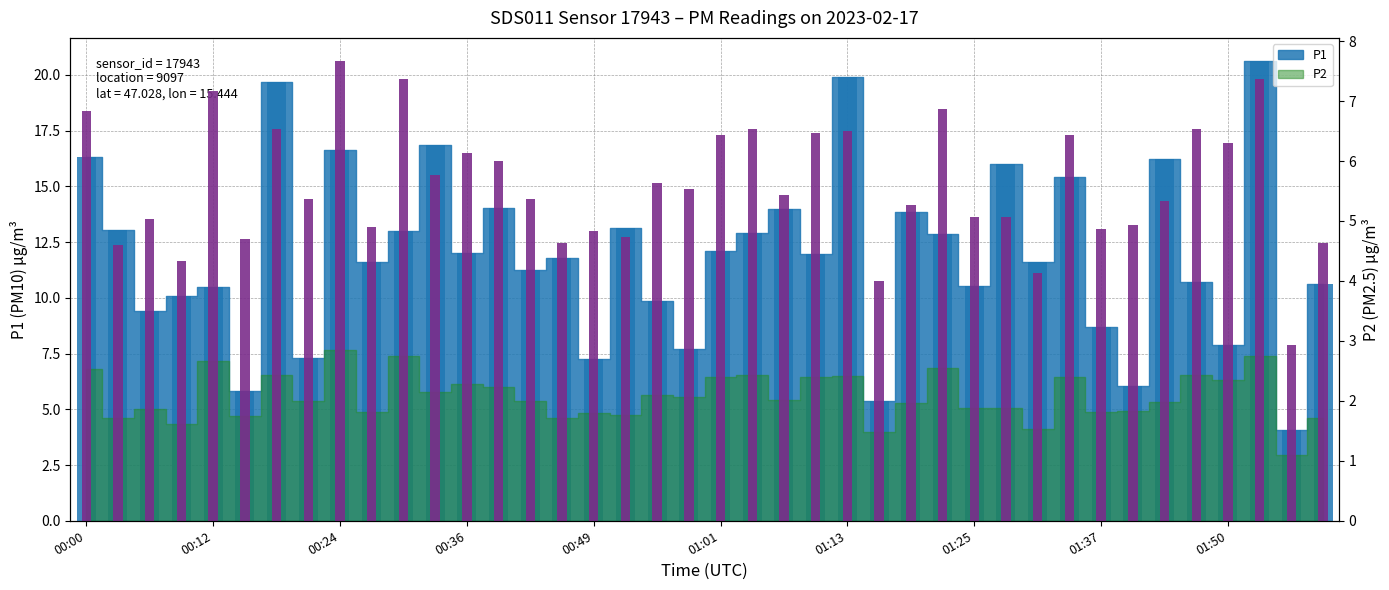

The P2 series shows 5.3 at 26. True or false?

True